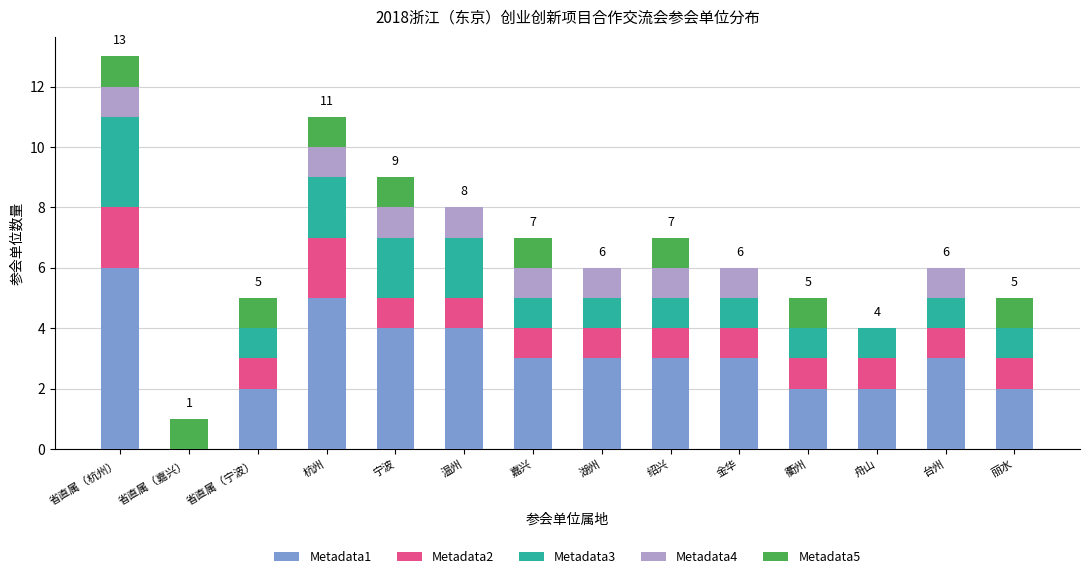

The value of Metadata1 at 湖州 is 1. True or false?

False